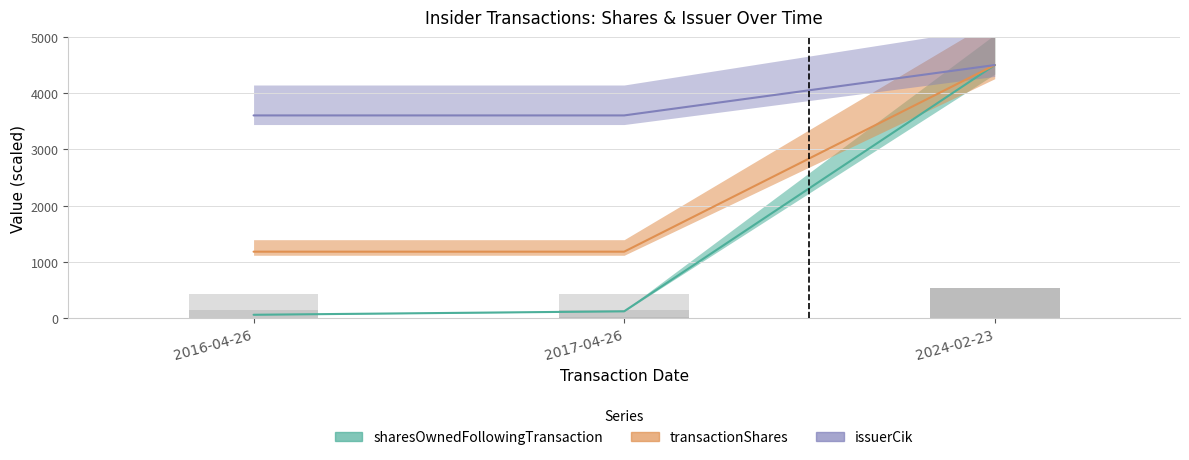

What is the sum of all sharesOwnedFollowingTransaction values?

4684.5